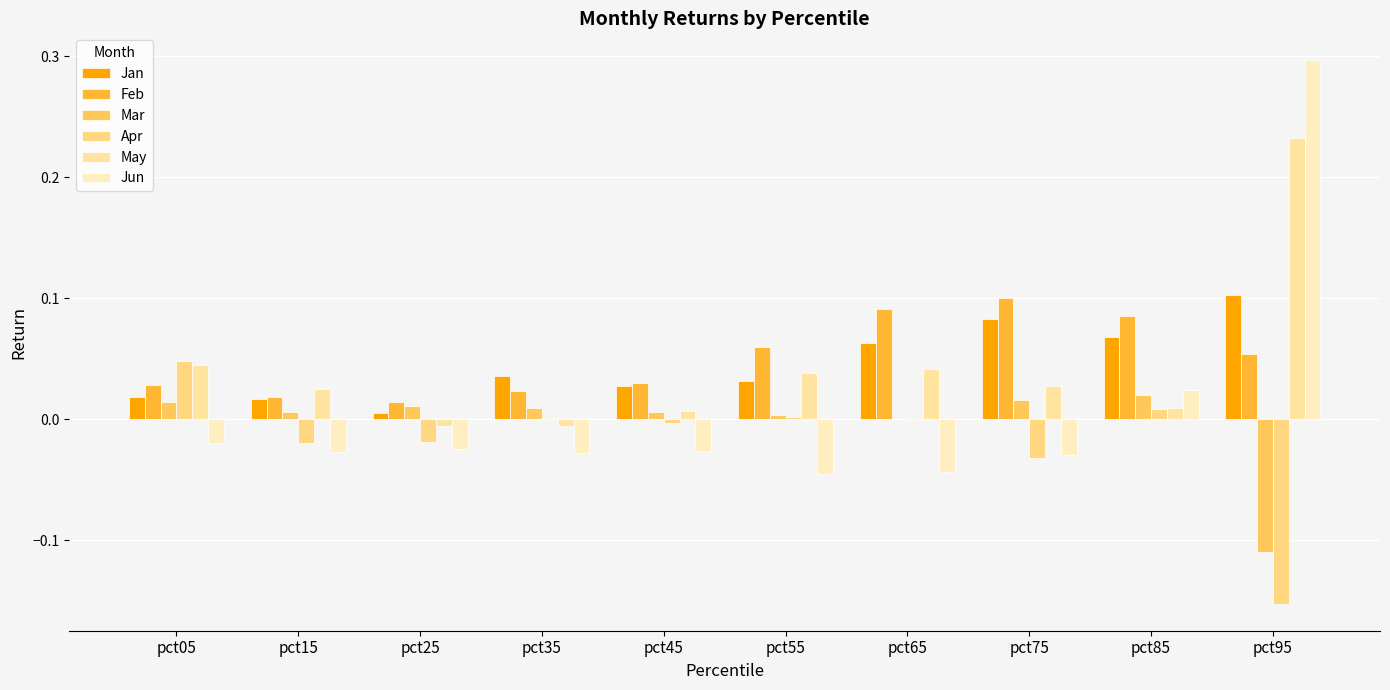

Which category has the highest value across all series?

pct95